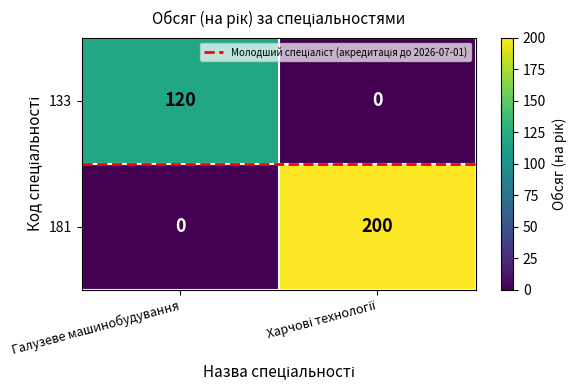

Which series has the largest total across all categories?

181